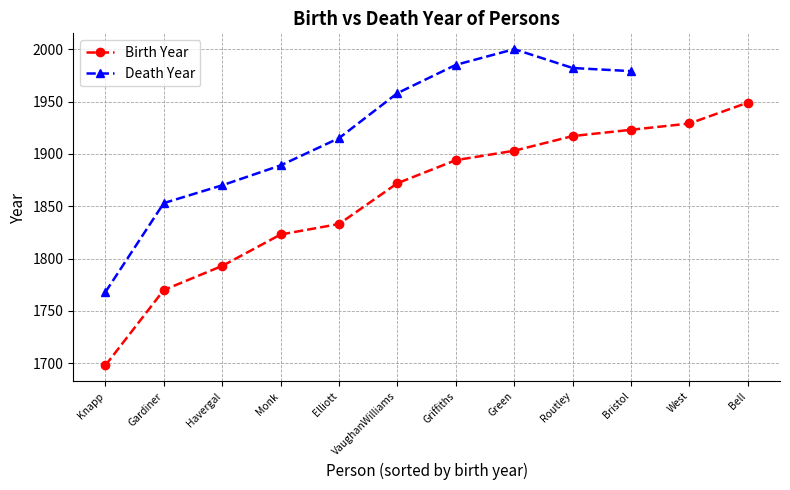

How many lines are shown in the chart?

2